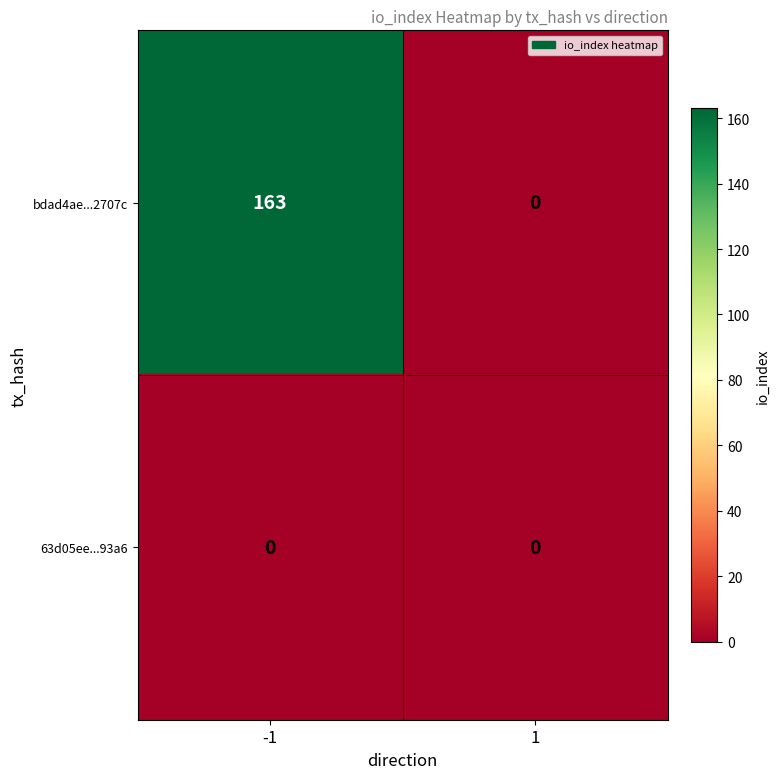

Which series has the largest range (max minus min)?

bdad4ae...2707c